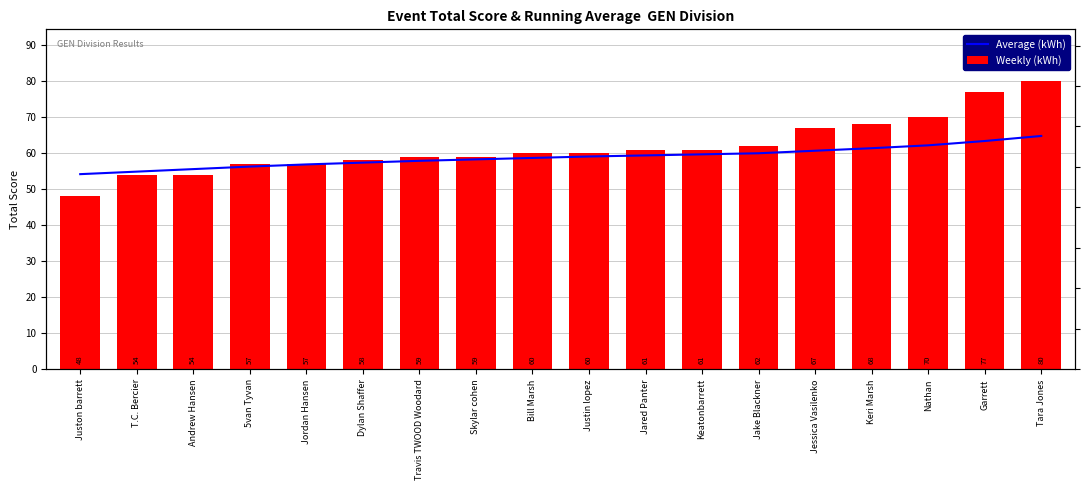

What is the value of the Average (kWh) bar at the 12th from the left?

59.7